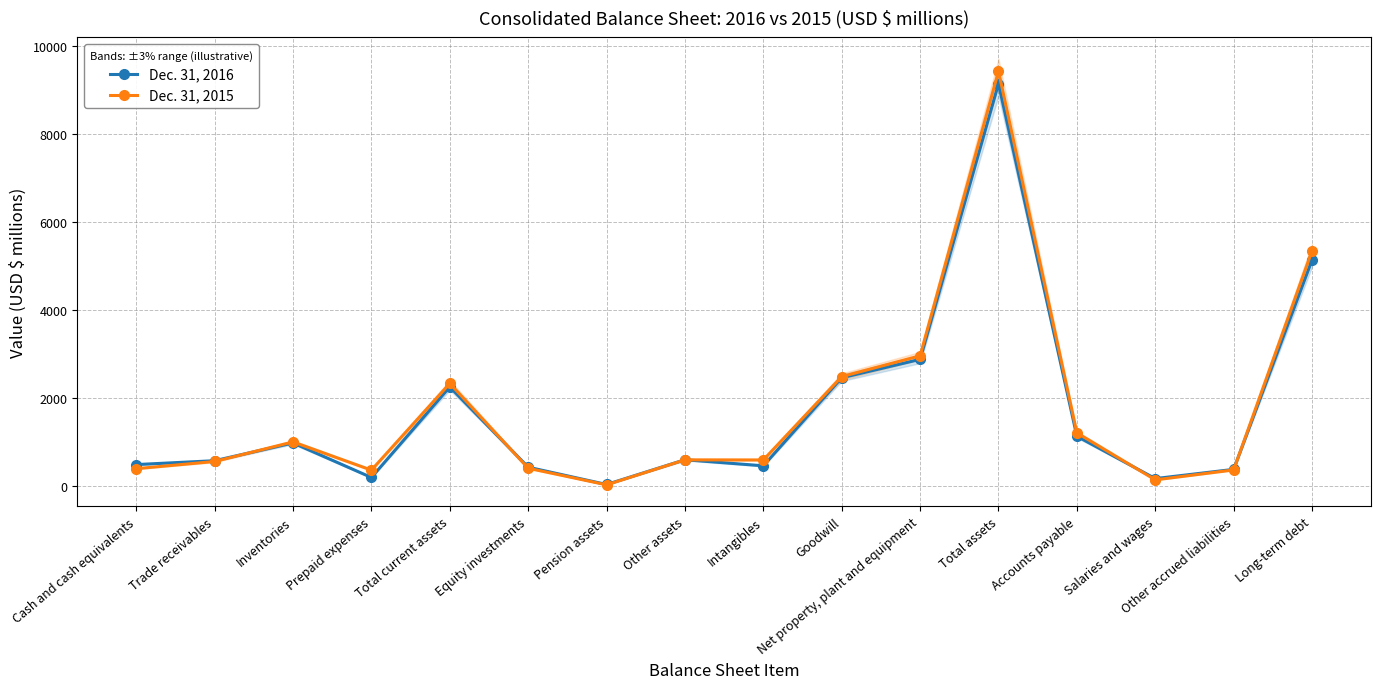

What is the label of the 8th point from the left?

Other assets